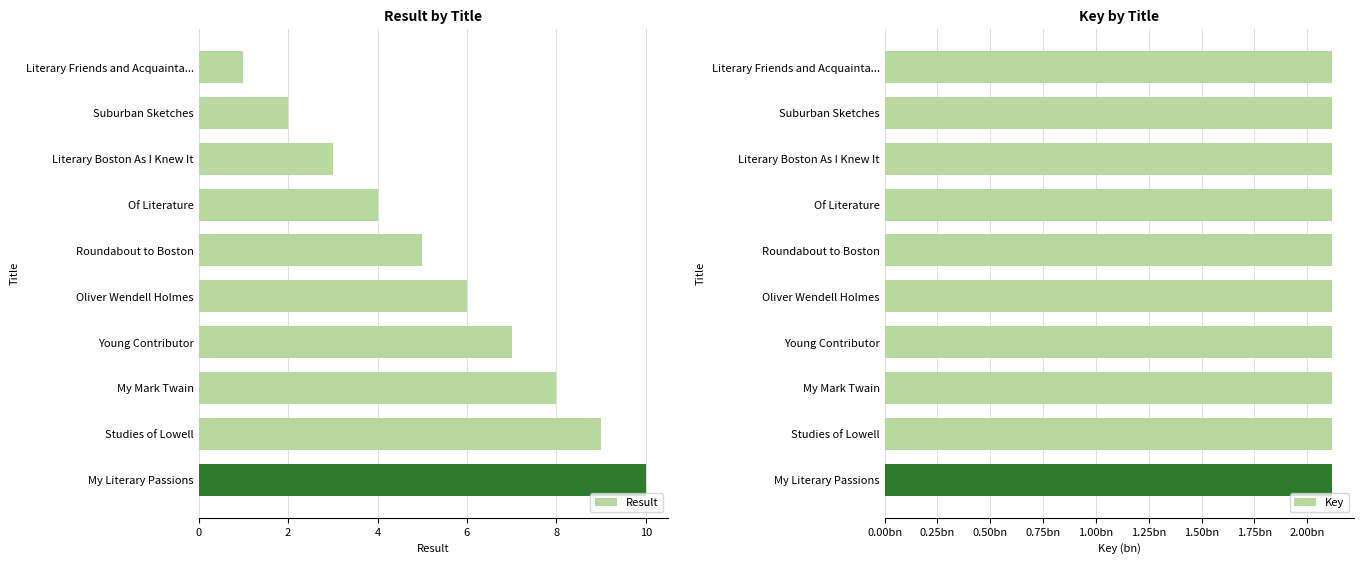

How many bars are there in each group?

2